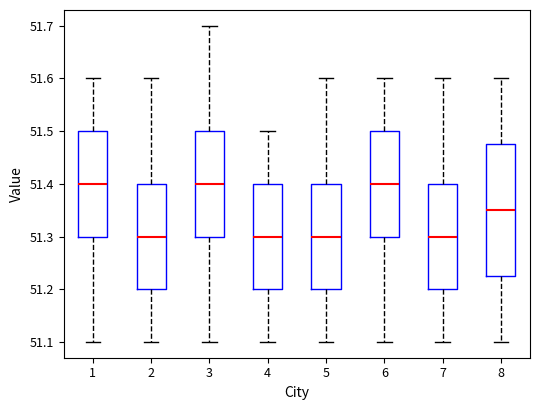

Where is the lower edge of the box at x = 6 on the y-axis? The values are not printed on the chart, so give them approximately, as read against the axis.

51.30